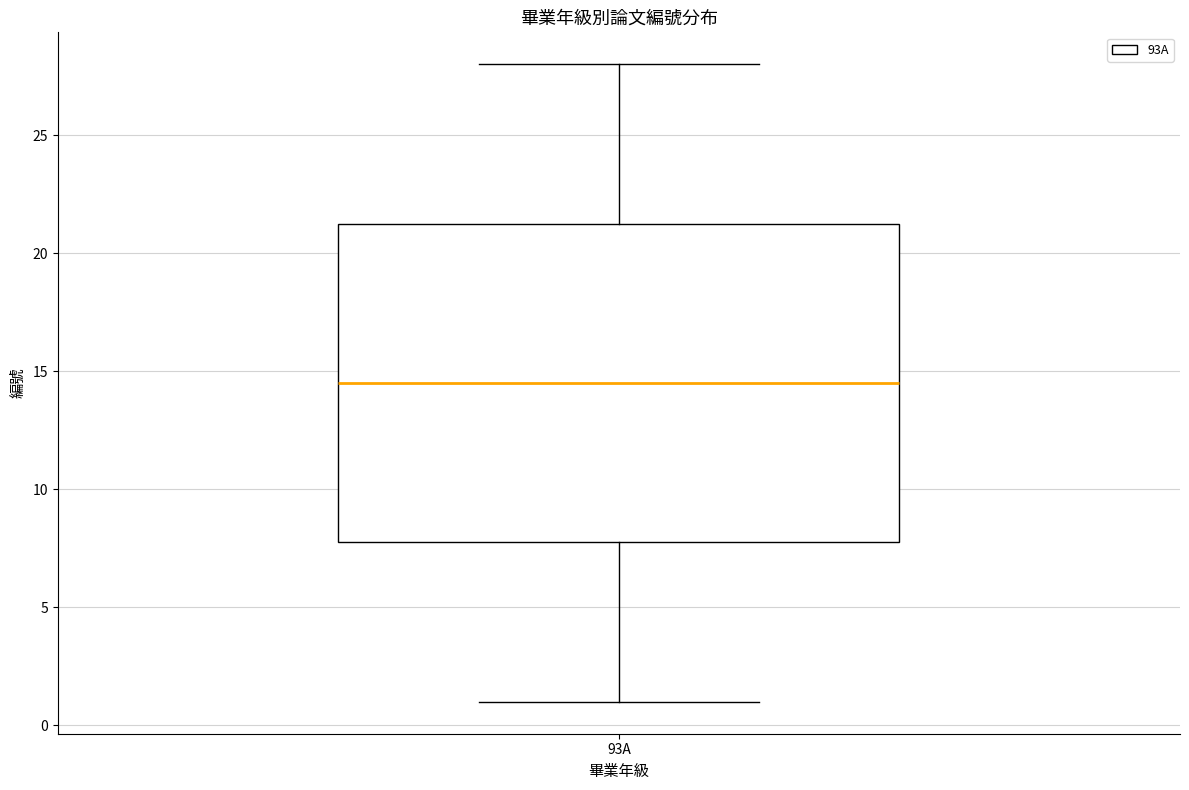

Where is the lower edge of the box for 93A on the y-axis? The values are not printed on the chart, so give them approximately, as read against the axis.

8.0